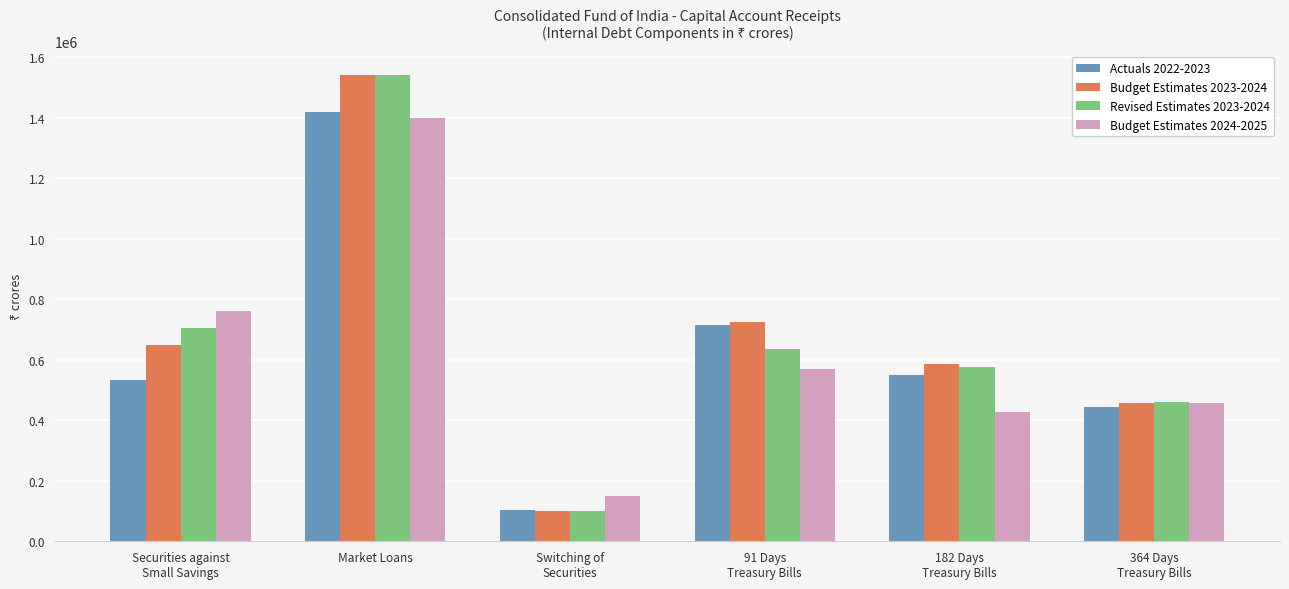

What value does the Revised Estimates 2023-2024 series have at Securities against
Small Savings?

704054.5